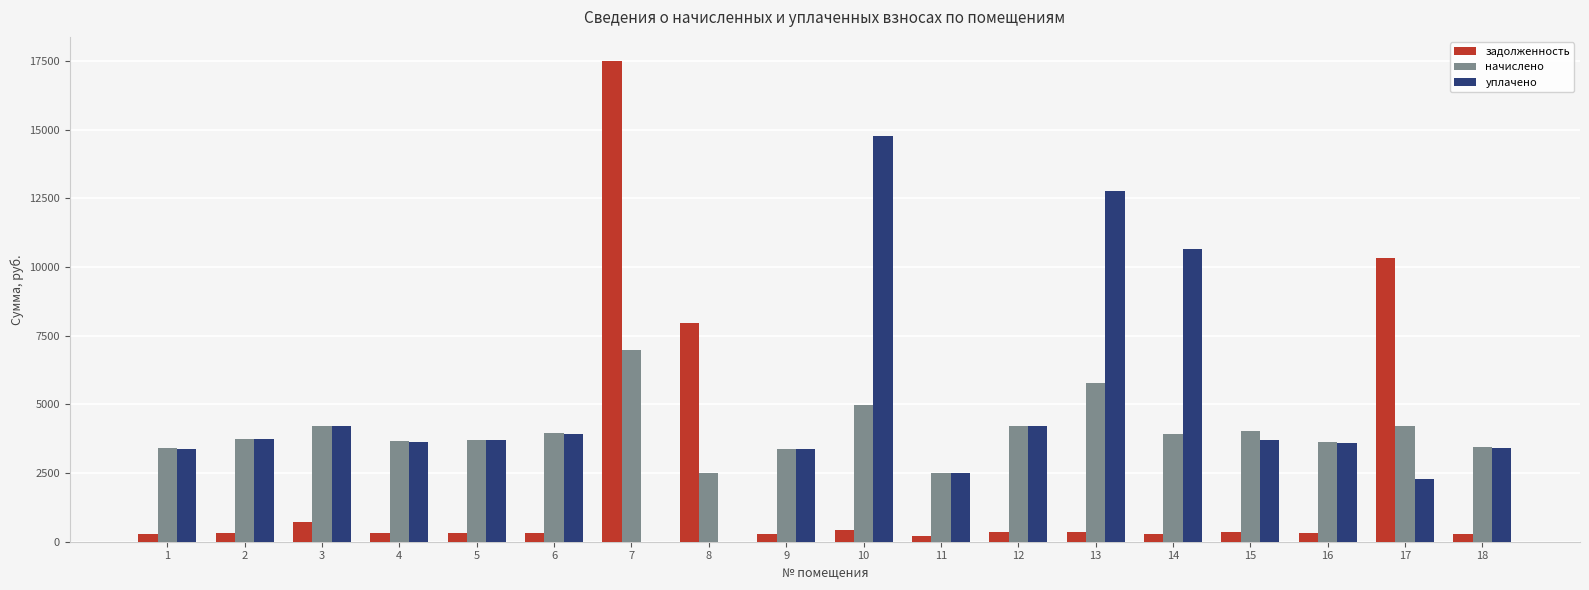

How many groups of bars are there?

18